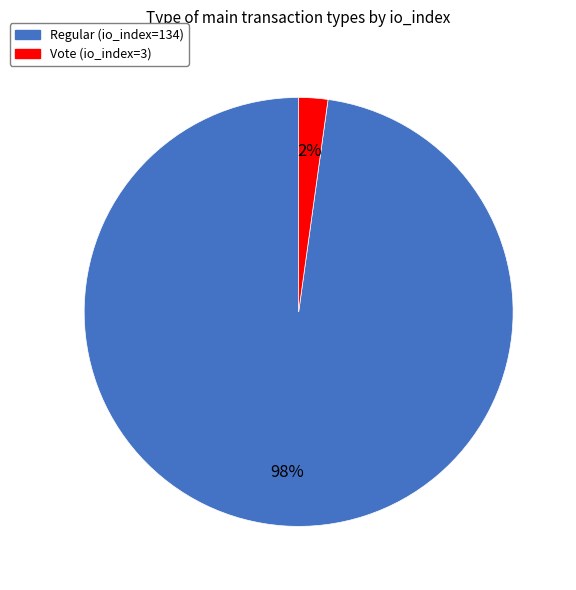

To the nearest percent, what is the difference between the Regular (io_index=134) and Vote (io_index=3) slice percentages?

96%